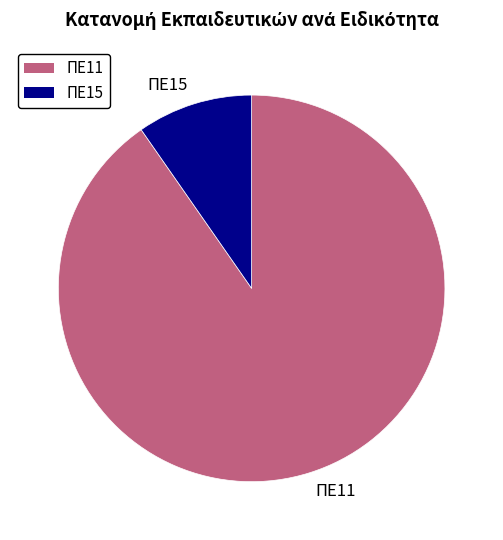

What is the ratio of the value at ΠΕ11 to the value at ΠΕ15?

9.3